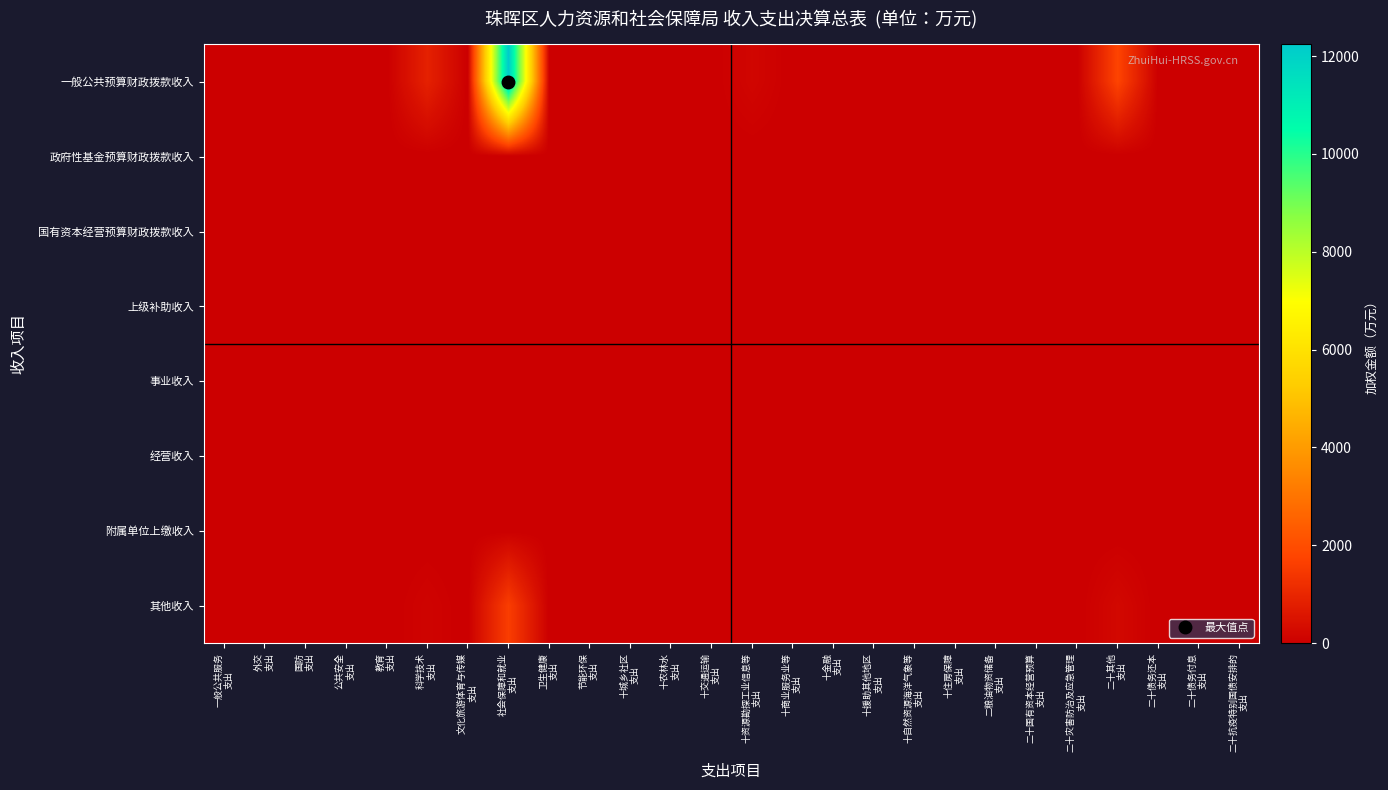

Which label corresponds to the smallest value in the chart?

一般公共服务
支出